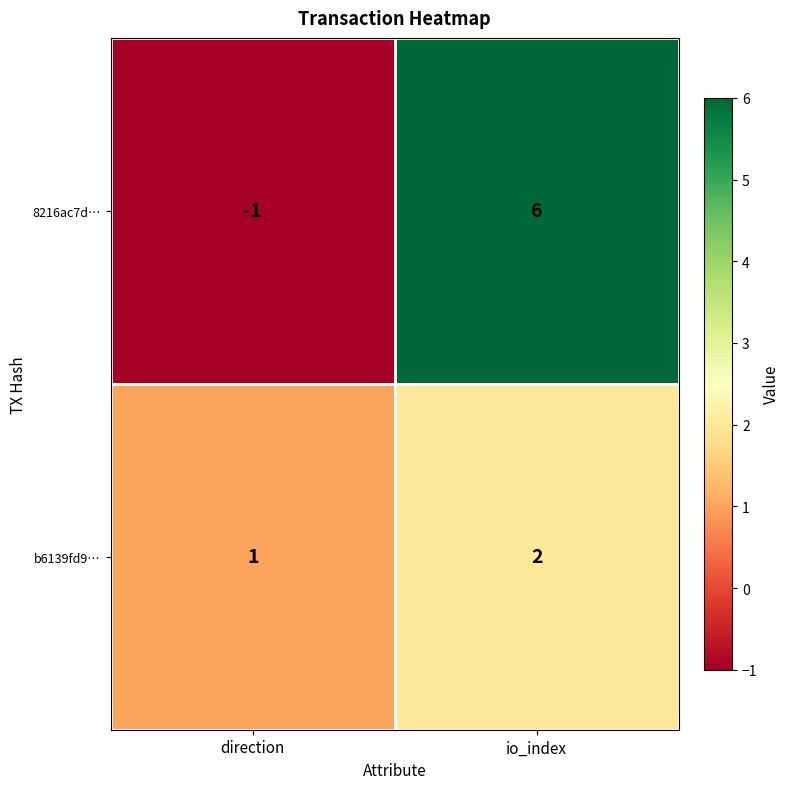

Which series has the largest range (max minus min)?

8216ac7d…